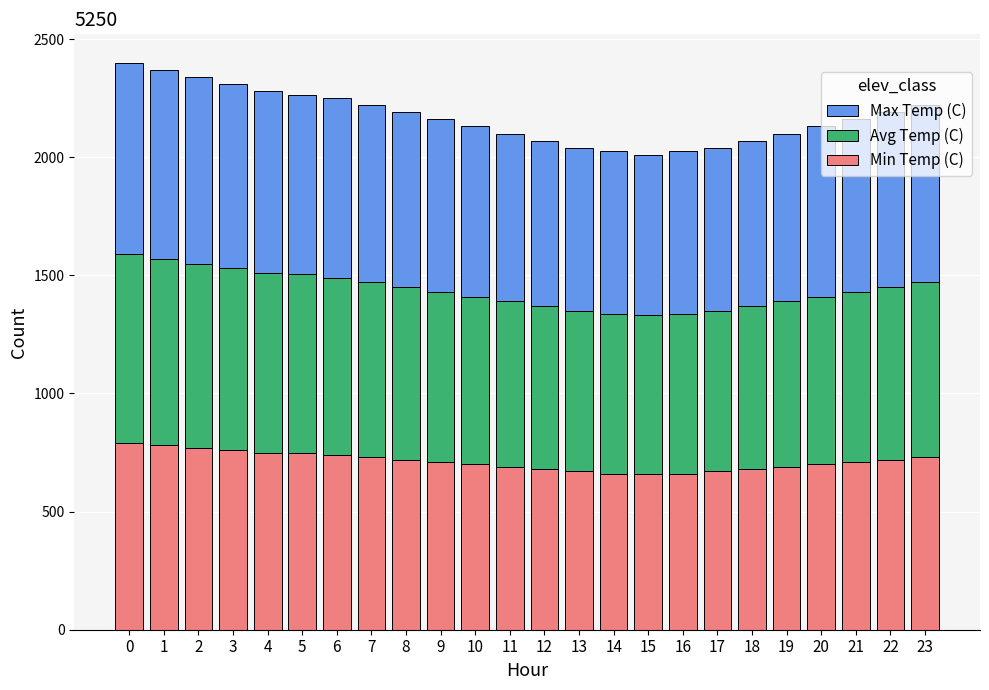

The value of Min Temp (C) at 8 is 1161. True or false?

False